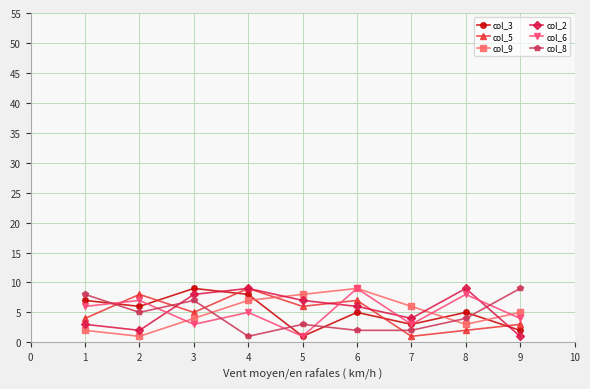

Does the chart have visible grid lines?

Yes